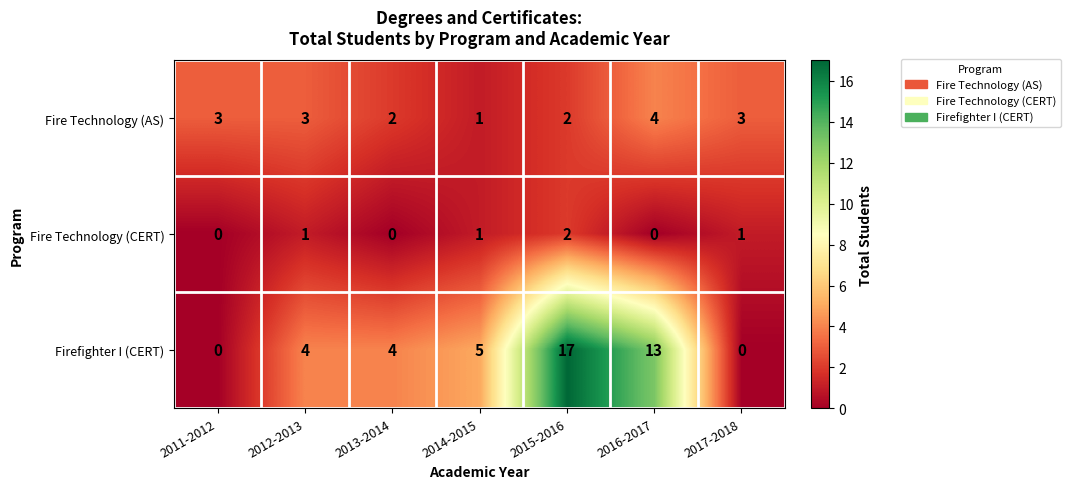

What is the average value of the Fire Technology (AS) series?

3